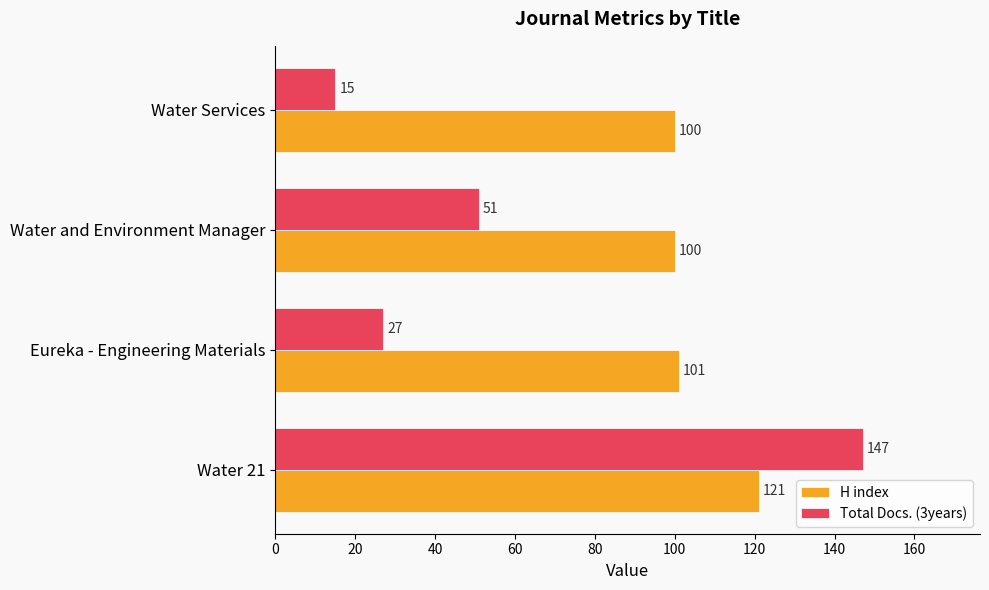

What is the highest value of the H index series?

121